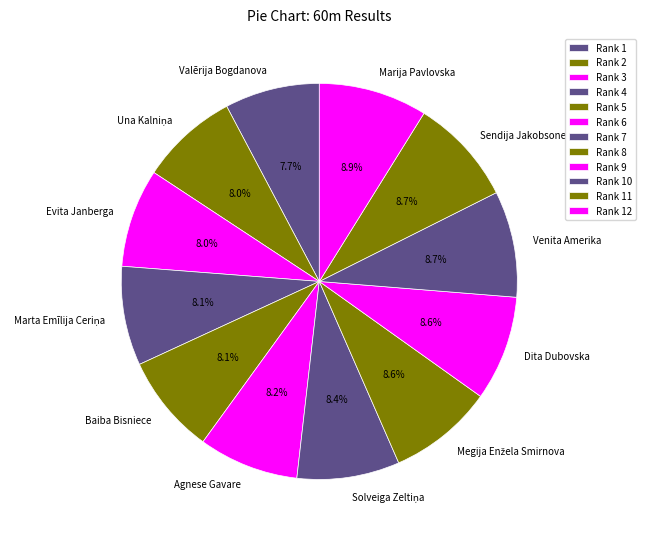

To the nearest percent, what is the difference between the largest and smallest slice percentages?

1%